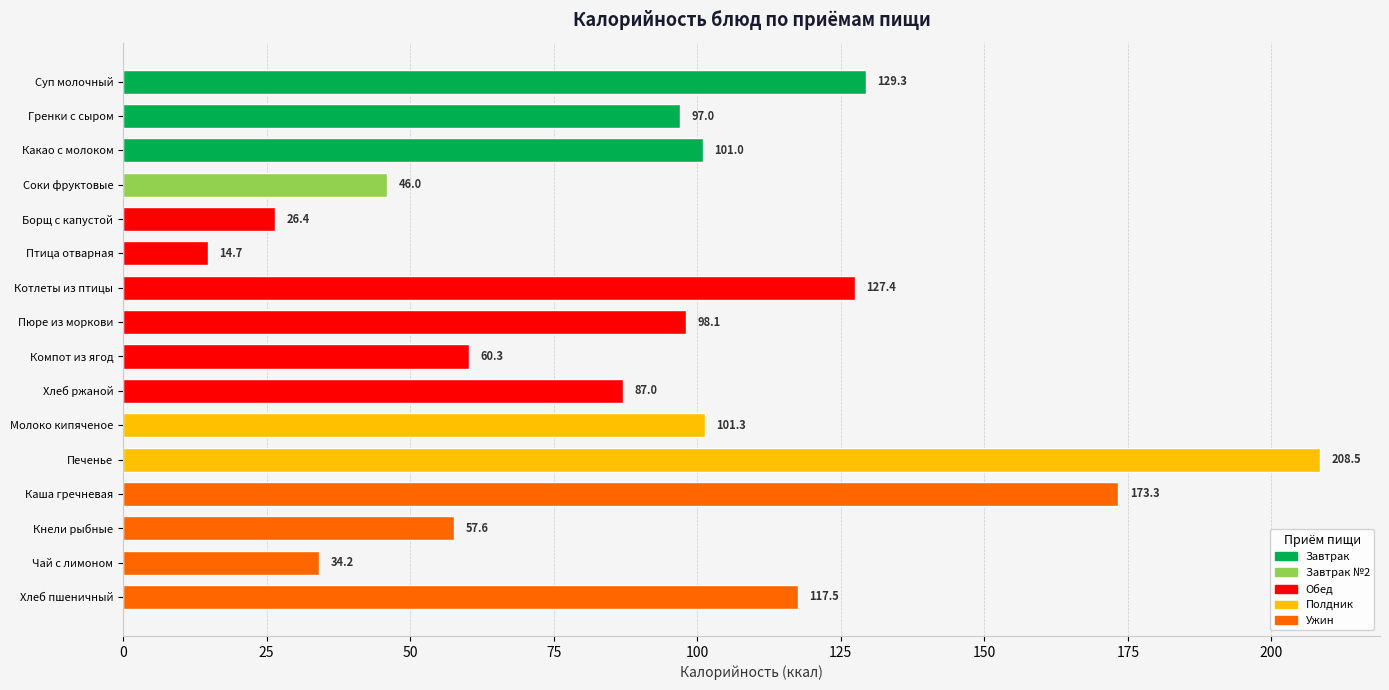

List the labels in order of value, smallest first.

Птица отварная, Борщ с капустой, Чай с лимоном, Соки фруктовые, Кнели рыбные, Компот из ягод, Хлеб ржаной, Гренки с сыром, Пюре из моркови, Какао с молоком, Молоко кипяченое, Хлеб пшеничный, Котлеты из птицы, Суп молочный, Каша гречневая, Печенье